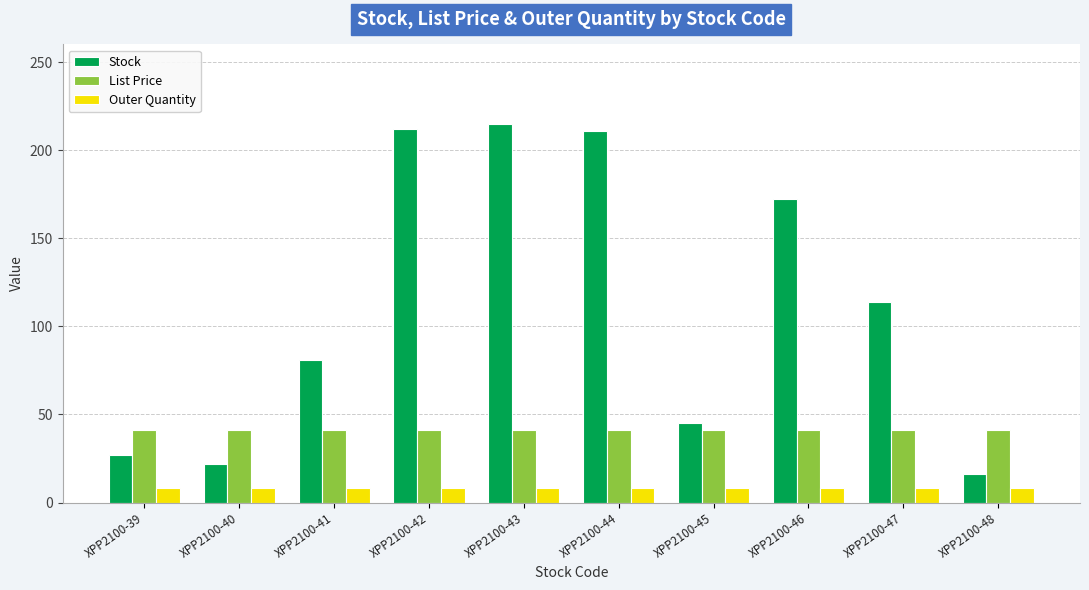

True or false: Outer Quantity has a value of 8.0 at XPP2100-39.

True